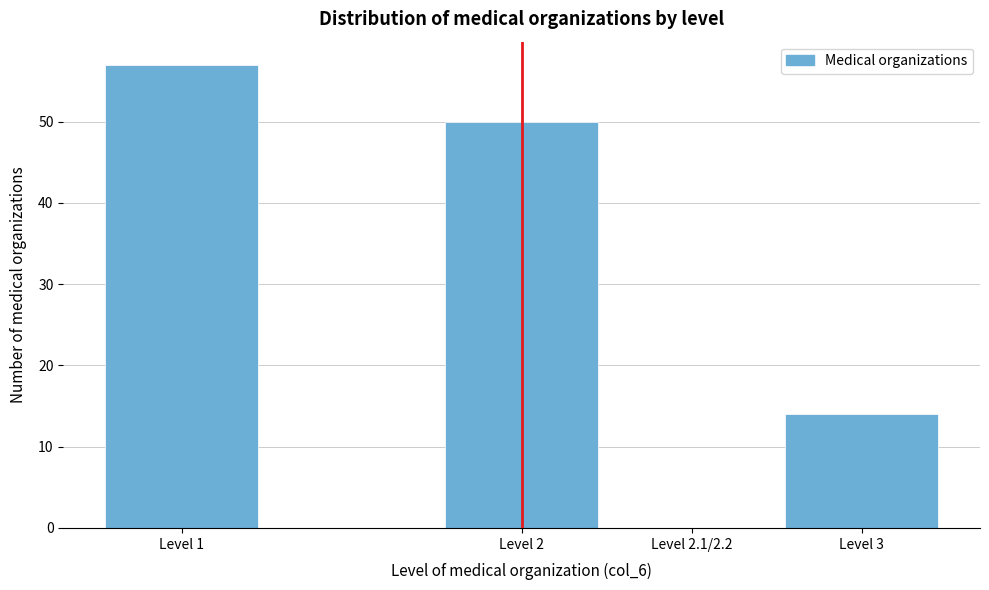

Reading left to right, transcribe all the data shown in this chart.

Level 1=57	Level 2=50	Level 2.1/2.2=0	Level 3=14